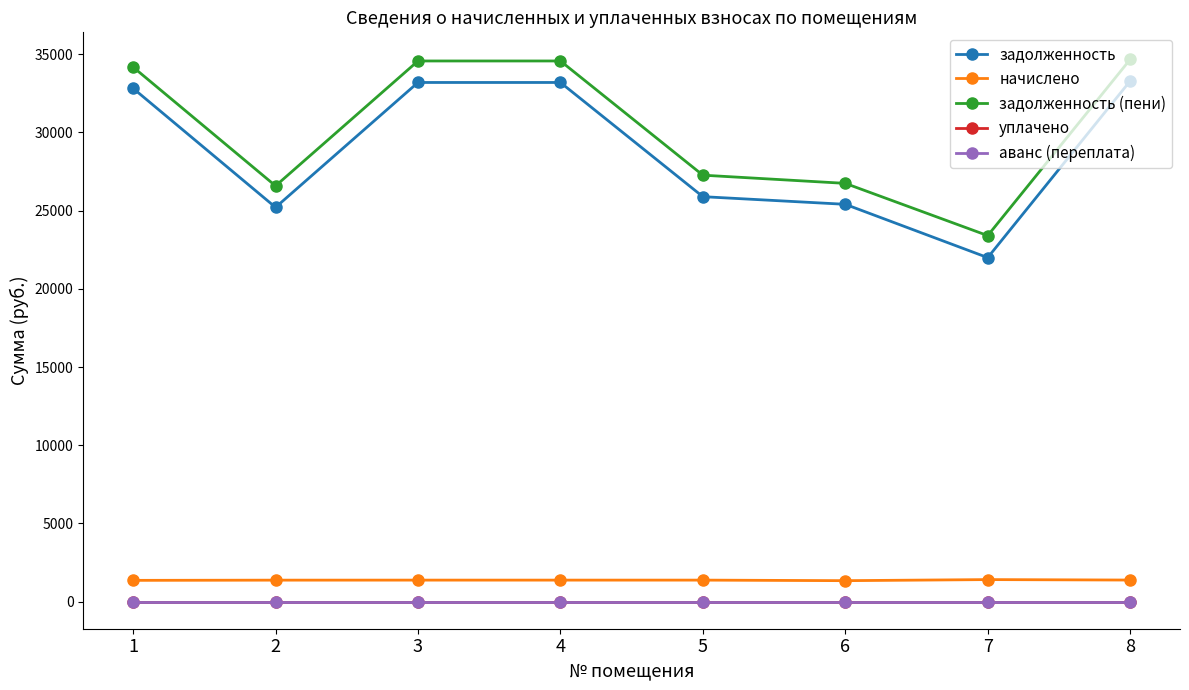

Does the chart have visible grid lines?

No